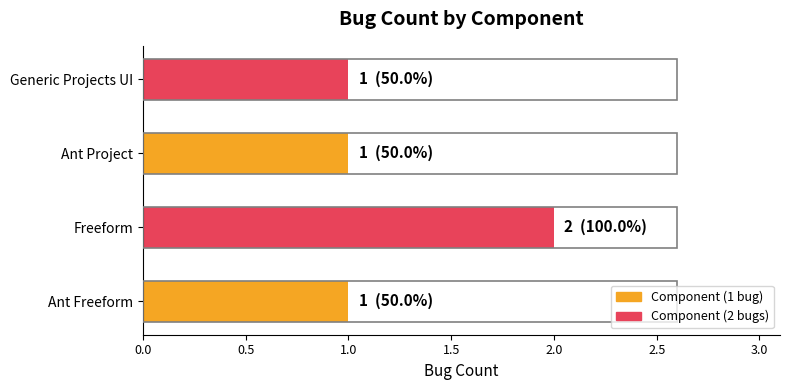

What is the sum of the values at Freeform and Generic Projects UI?

3